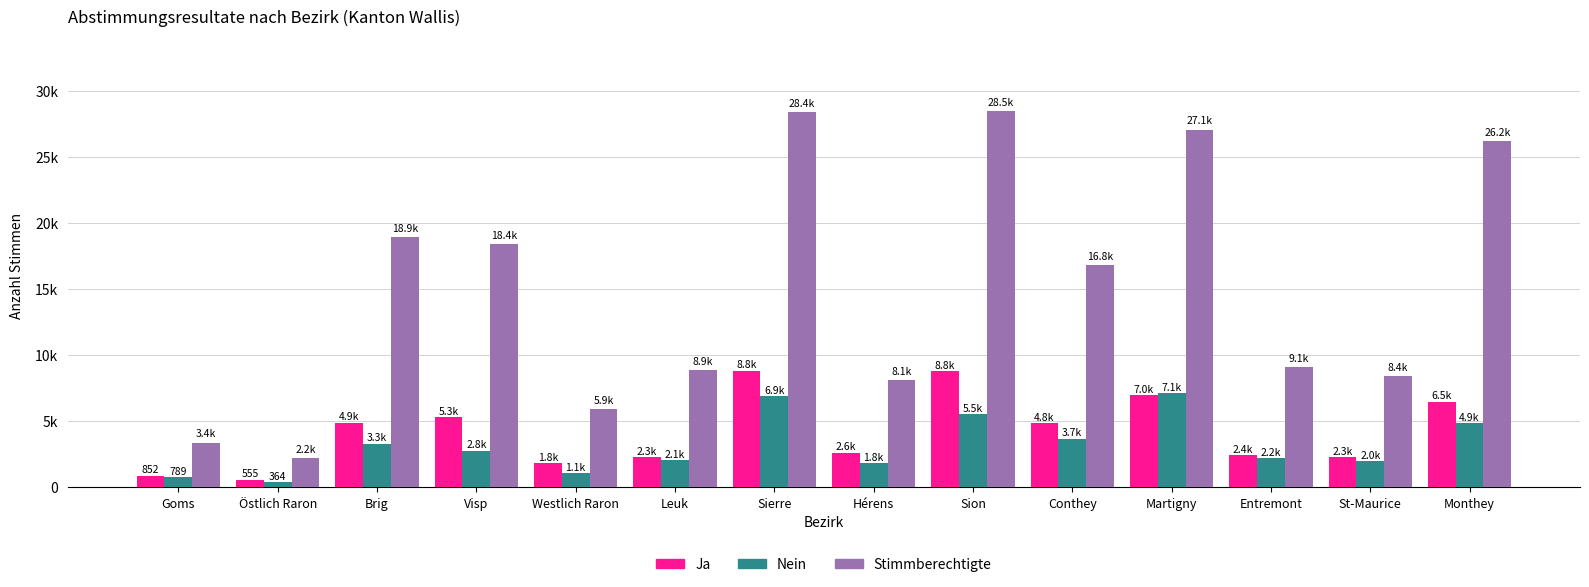

What is the difference between the Ja values at Martigny and Sierre?

1833